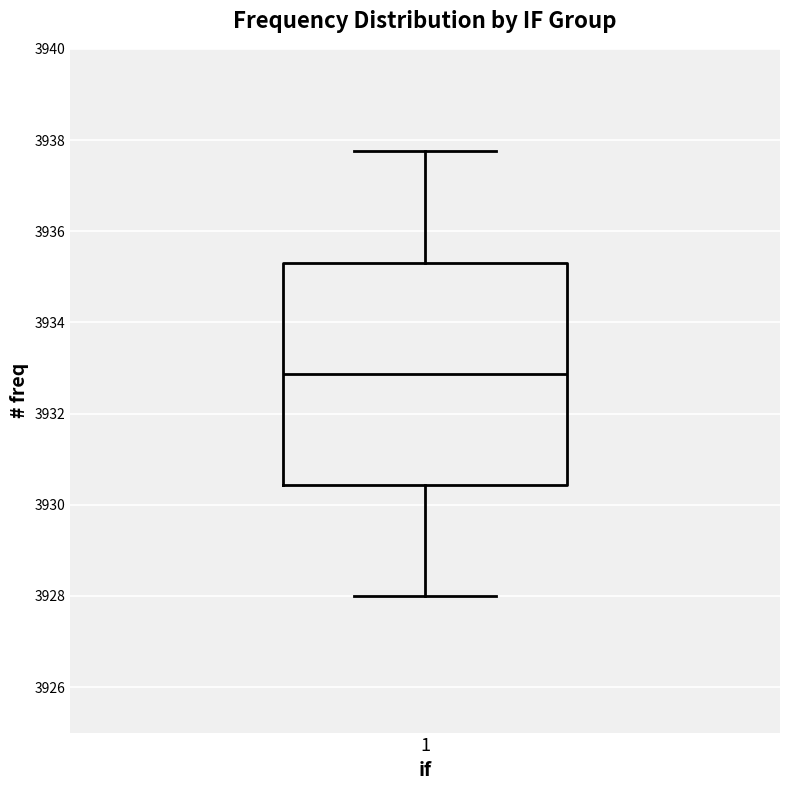

Read this box plot against the y-axis: the position of the median line, the range covered by the box, and the ends of both whiskers. The values are not printed on the chart, so give them approximately, as read against the axis.

median 3932.8, box 3930.4 to 3935.4, whiskers 3928.0 to 3937.8